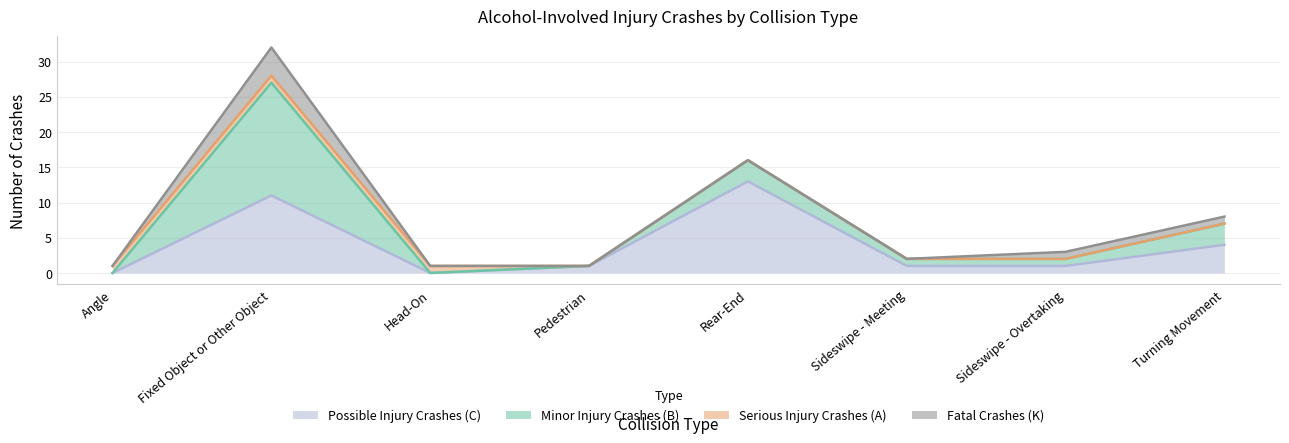

True or false: Possible Injury Crashes (C) and Fatal Crashes (K) intersect in this chart.

False